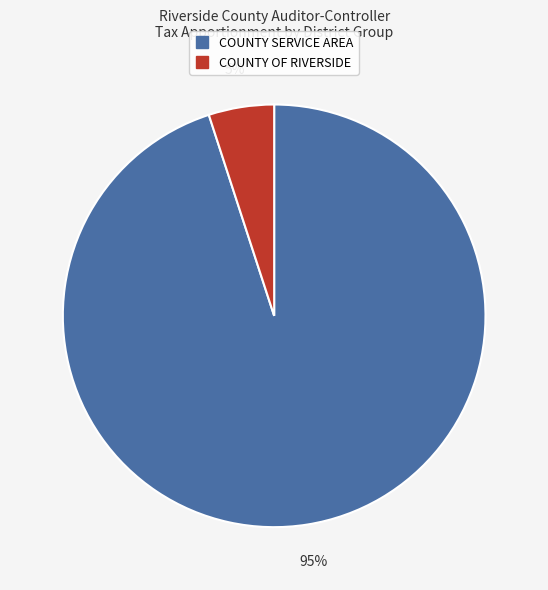

Approximately how many times larger is the value at COUNTY SERVICE AREA compared to COUNTY OF RIVERSIDE?

19.0